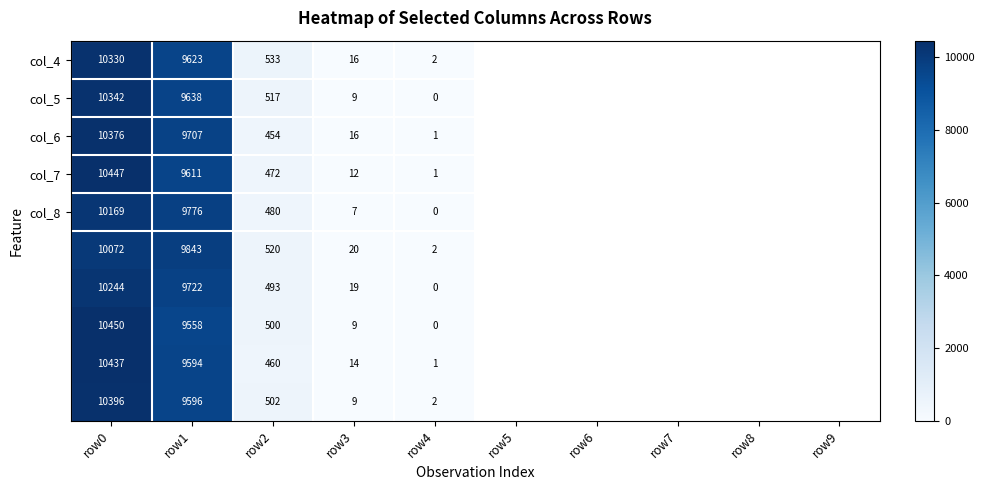

Which label corresponds to the smallest value in the chart?

row4